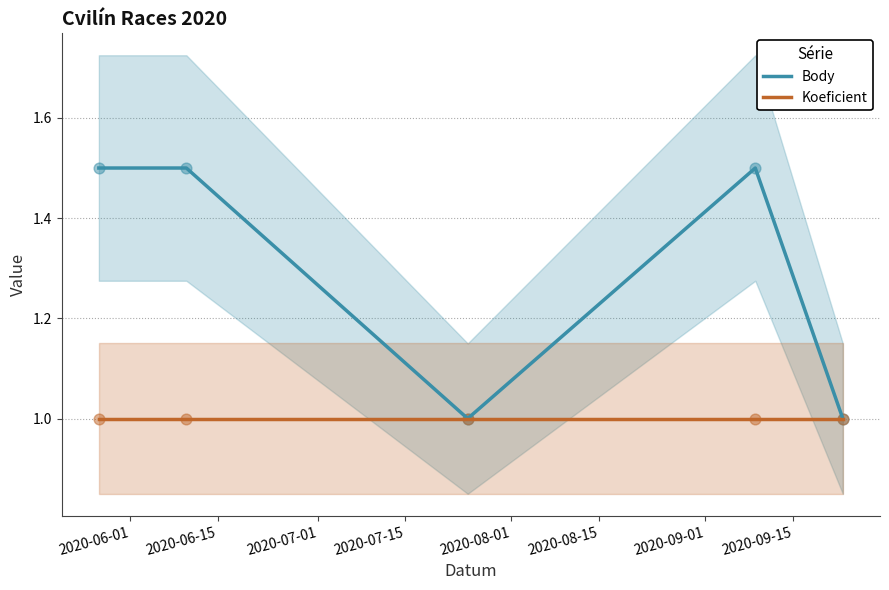

Which series has the largest total across all categories?

Body